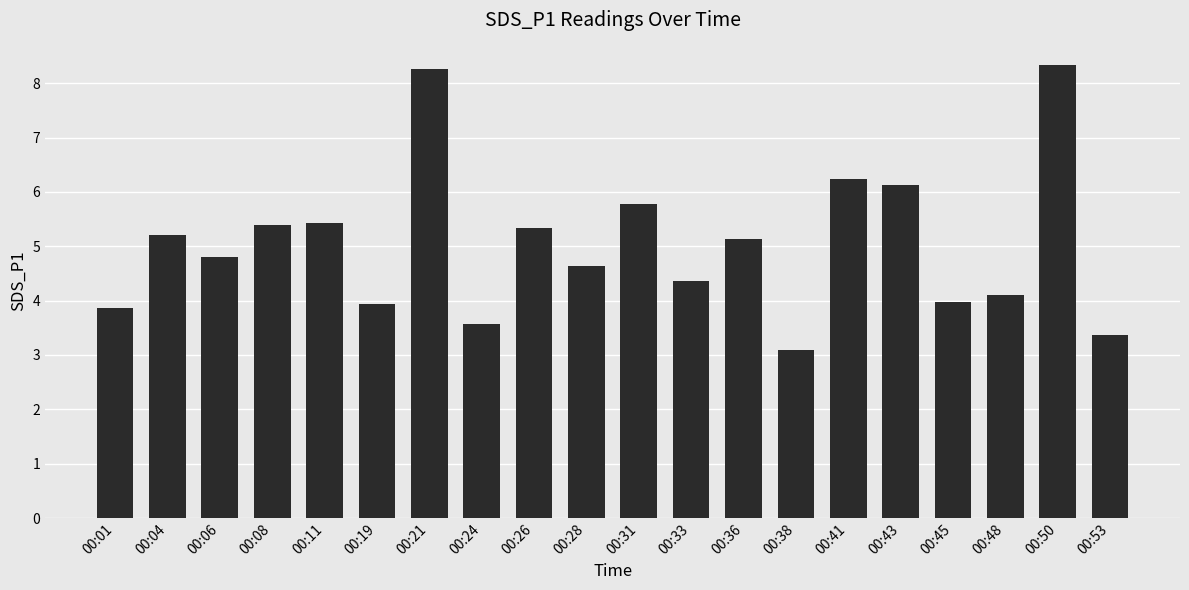

What is the difference between the second highest and second lowest values?

4.9